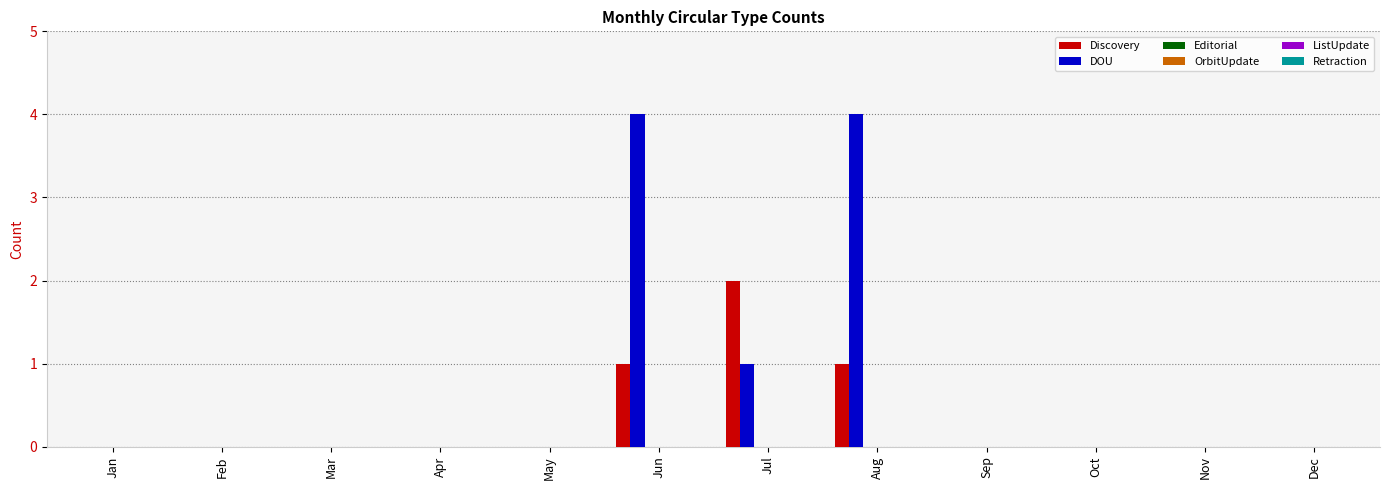

What is the highest value of the DOU series?

4